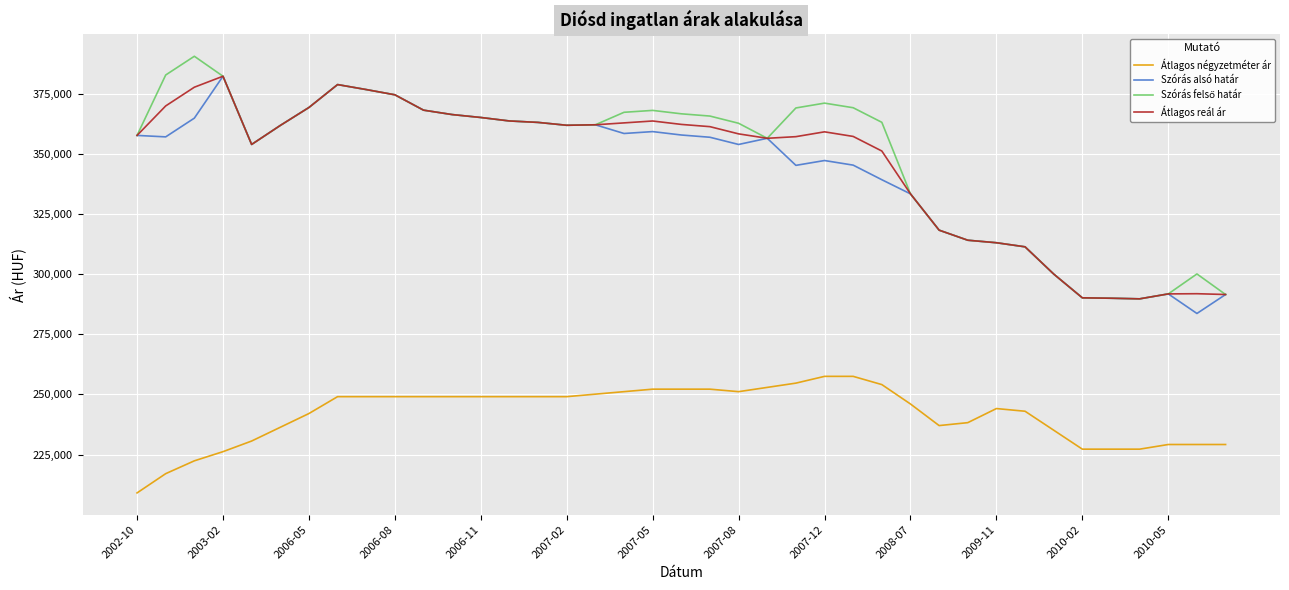

True or false: Szórás alsó határ and Átlagos négyzetméter ár intersect in this chart.

False